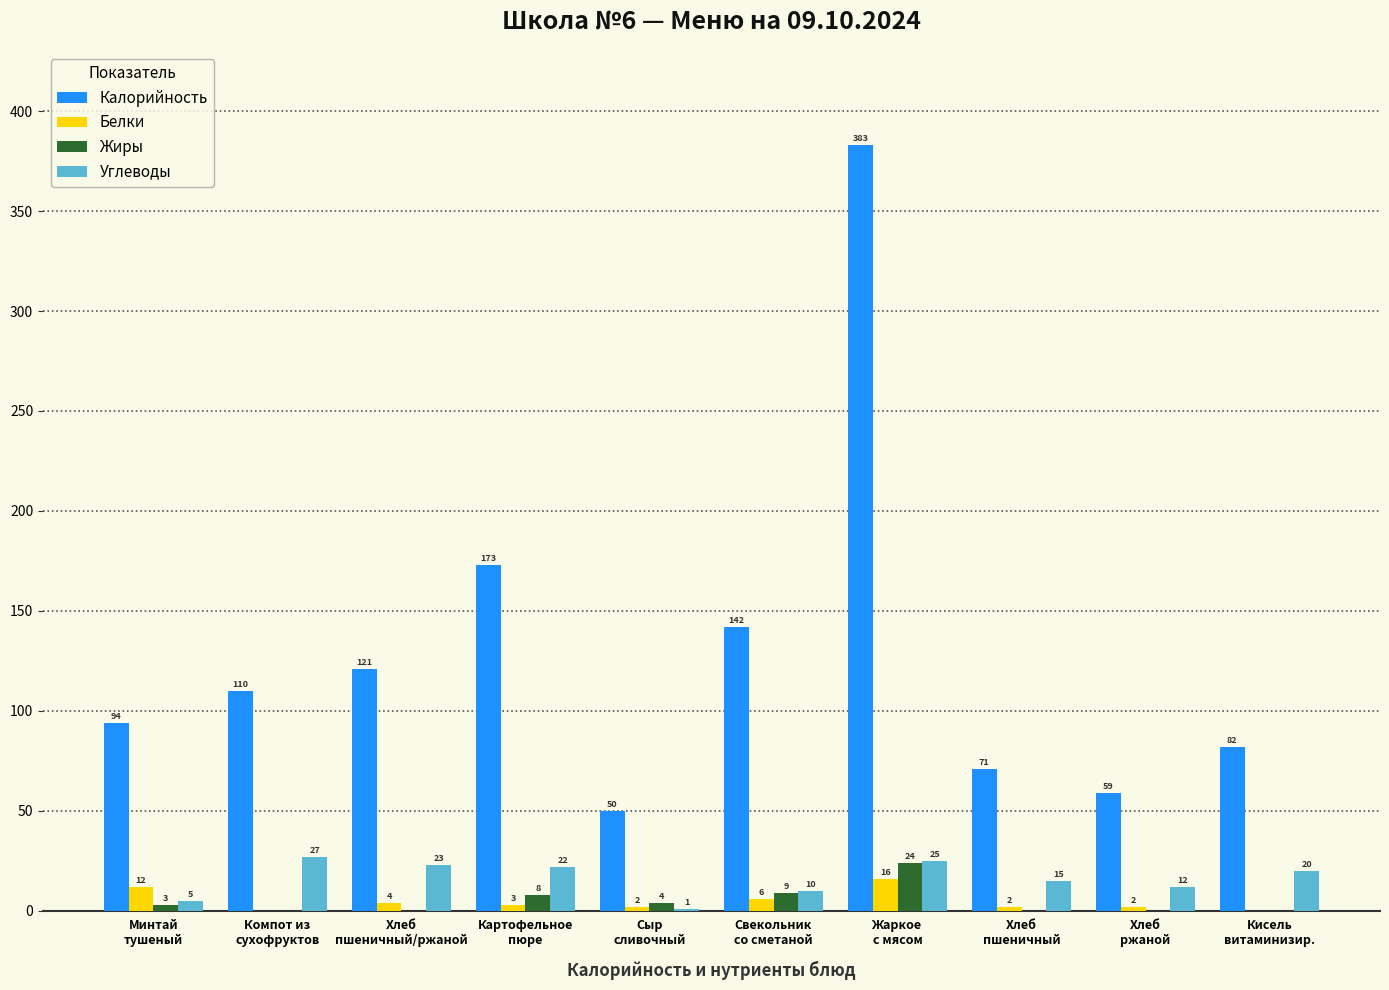

The value of Белки at Хлеб
пшеничный is 2. True or false?

True